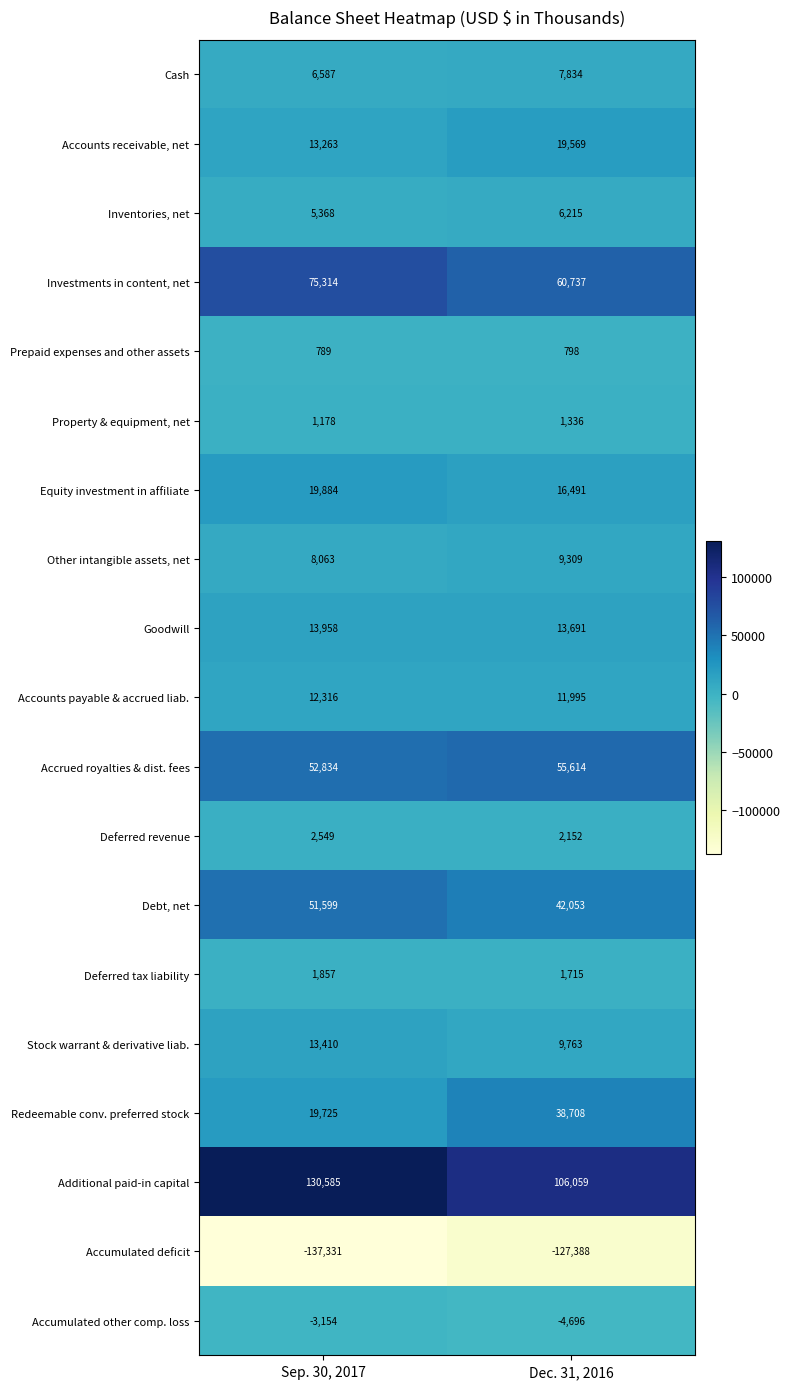

True or false: Investments in content, net has a value of 112018 at Sep. 30, 2017.

False